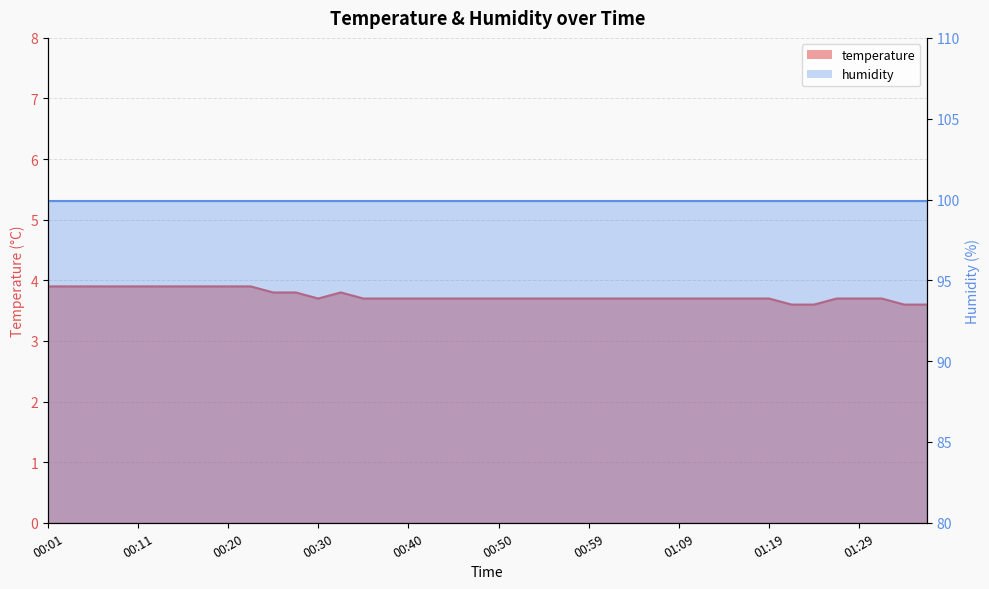

How many interior local peaks (higher than both neighbors) does the data have?

1